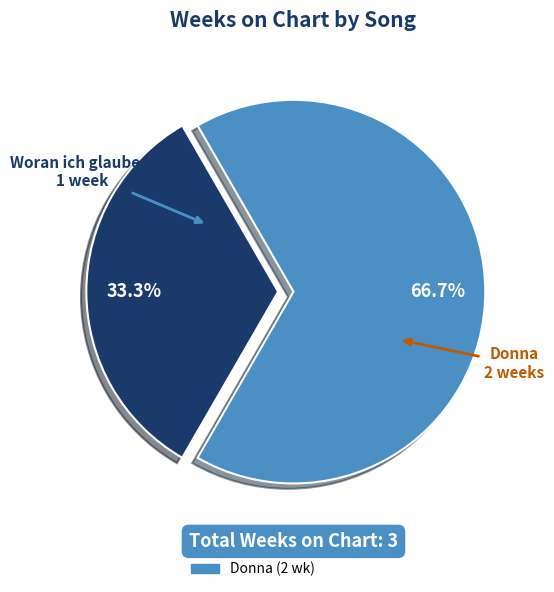

To the nearest percent, what percentage of the pie is Woran ich glaube...?

33%